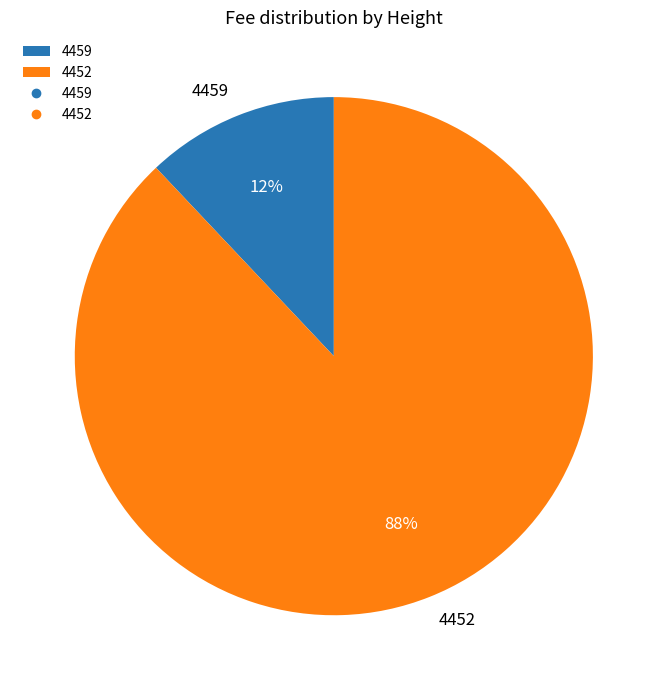

True or false: 4459 accounts for 4% of the total.

False